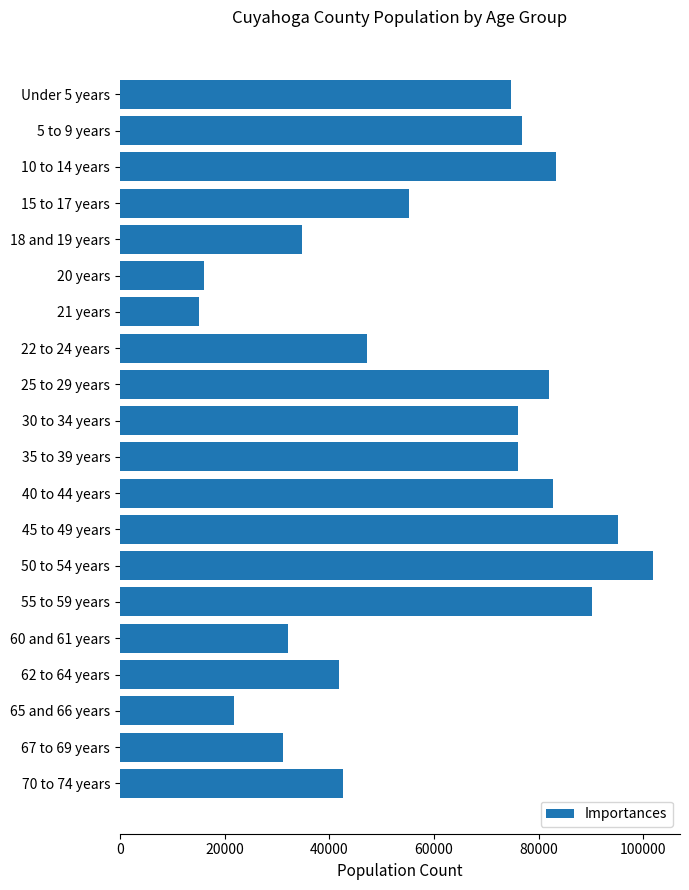

Approximately how many times larger is the value at 15 to 17 years compared to 45 to 49 years?

0.6